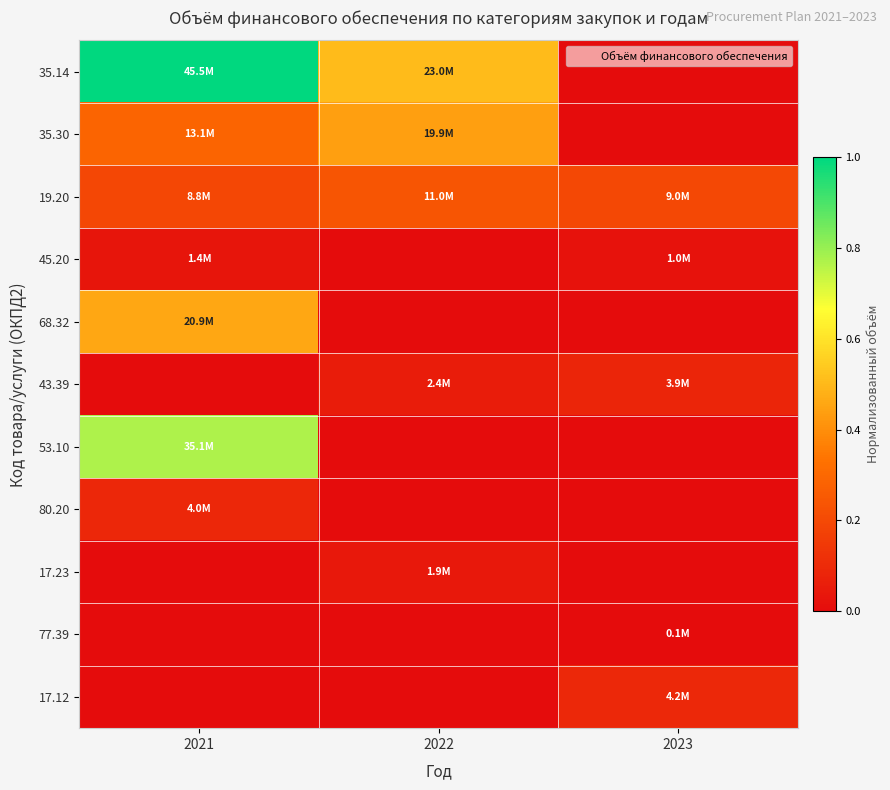

Which series has the widest spread of values?

35.14